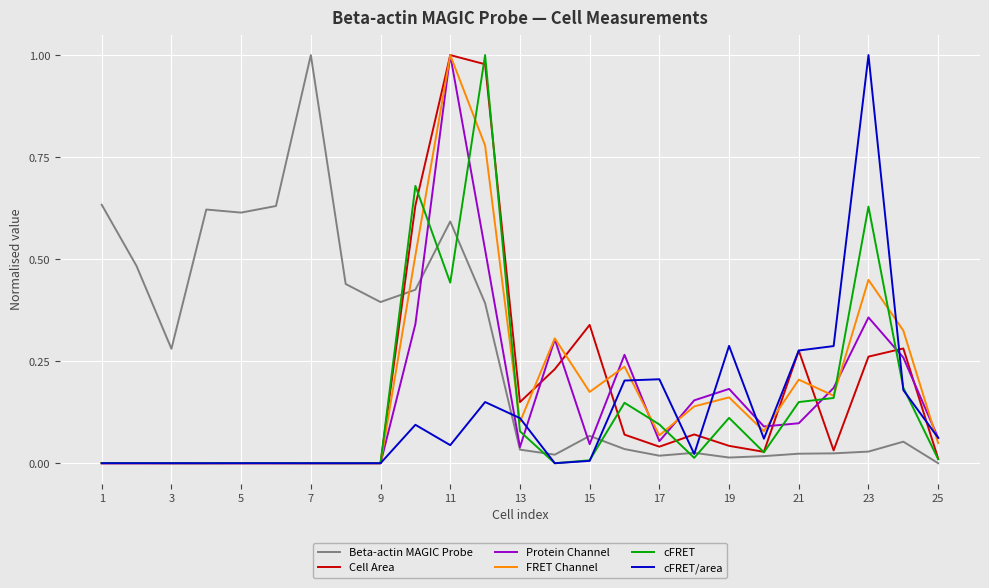

Which series has the largest total across all categories?

Beta-actin MAGIC Probe